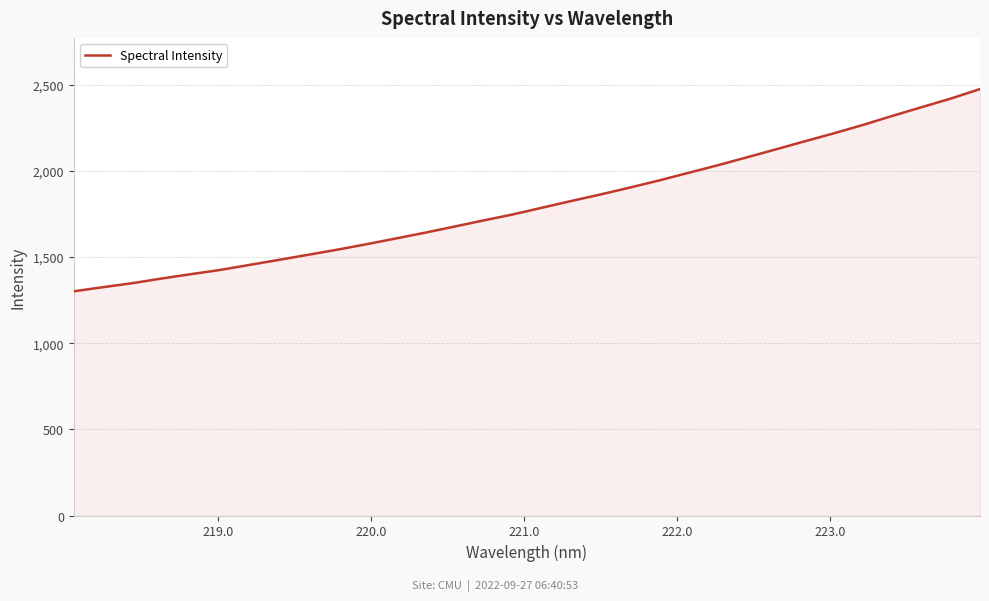

What is the difference between the maximum and minimum values?

1173.7